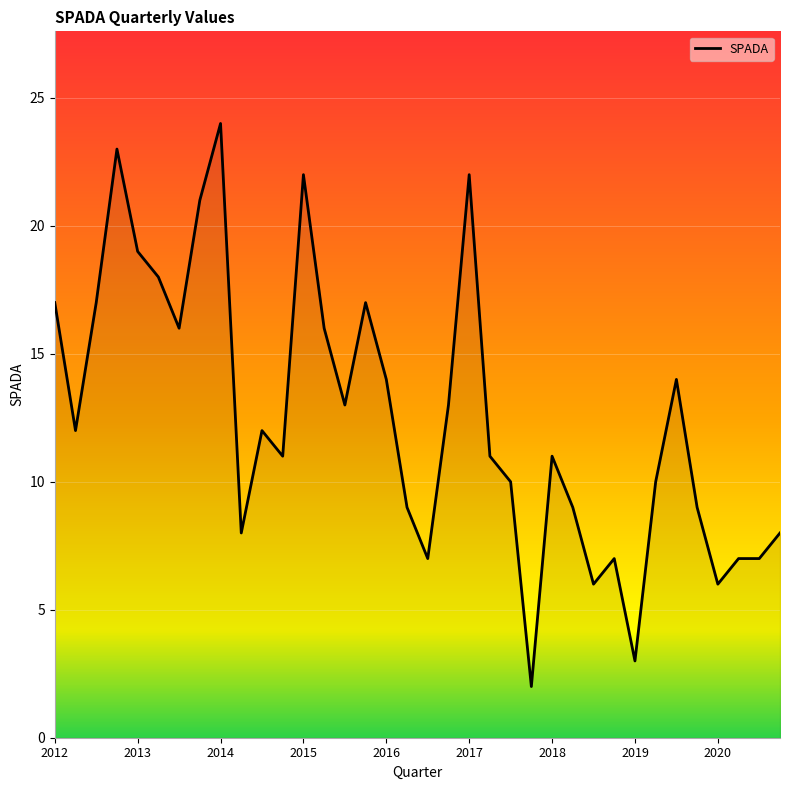

Reading left to right, list all the values displayed in this chart.

17	12	17	23	19	18	16	21	24	8	12	11	22	16	13	17	14	9	7	13	22	11	10	2	11	9	6	7	3	10	14	9	6	7	7	8